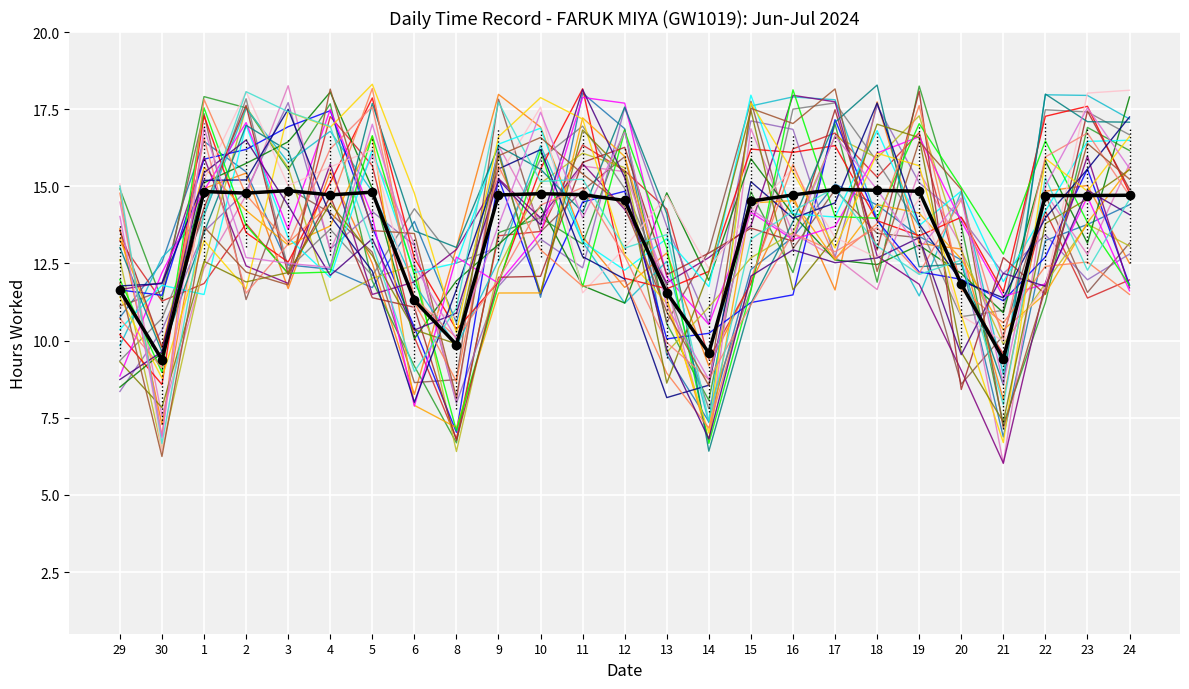

Between 18 and 11, which is larger?

18